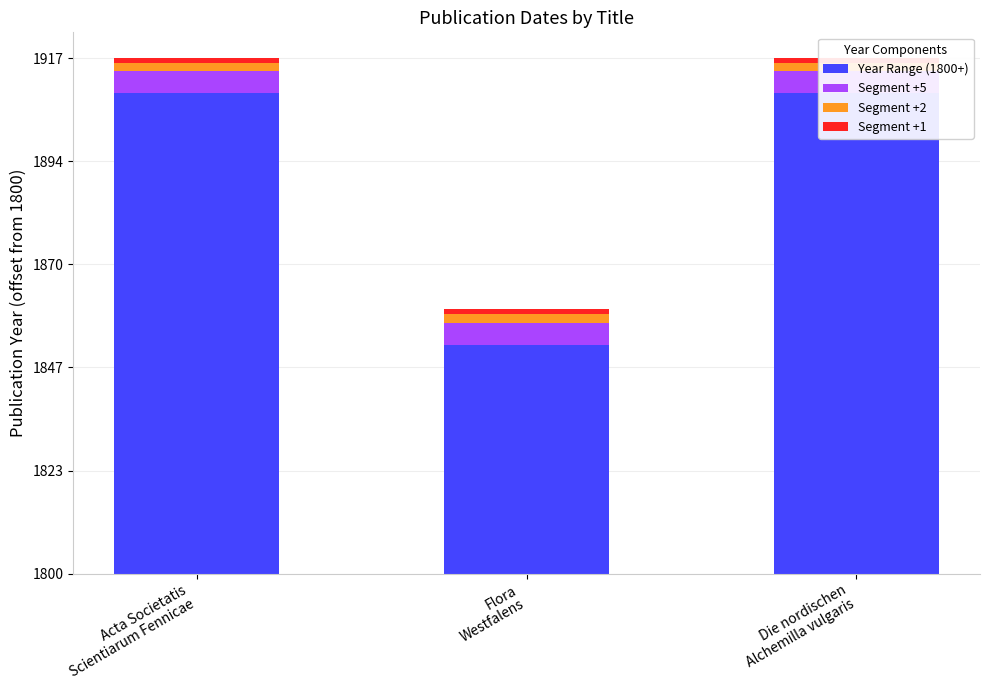

Count the number of categories in the chart.

3